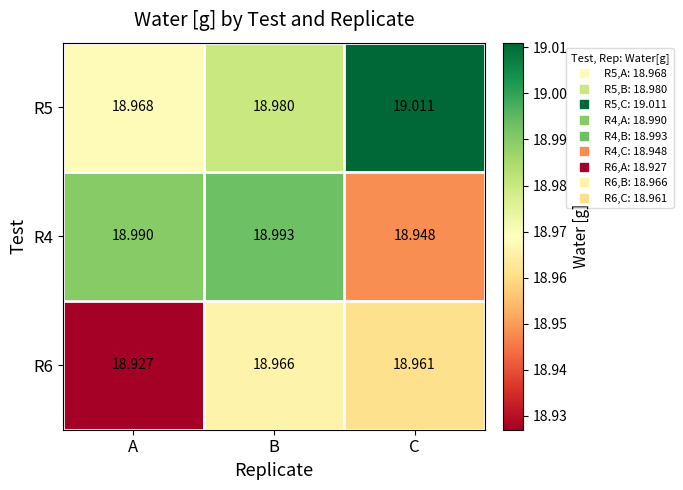

At how many categories does at least one series exceed 18?

3